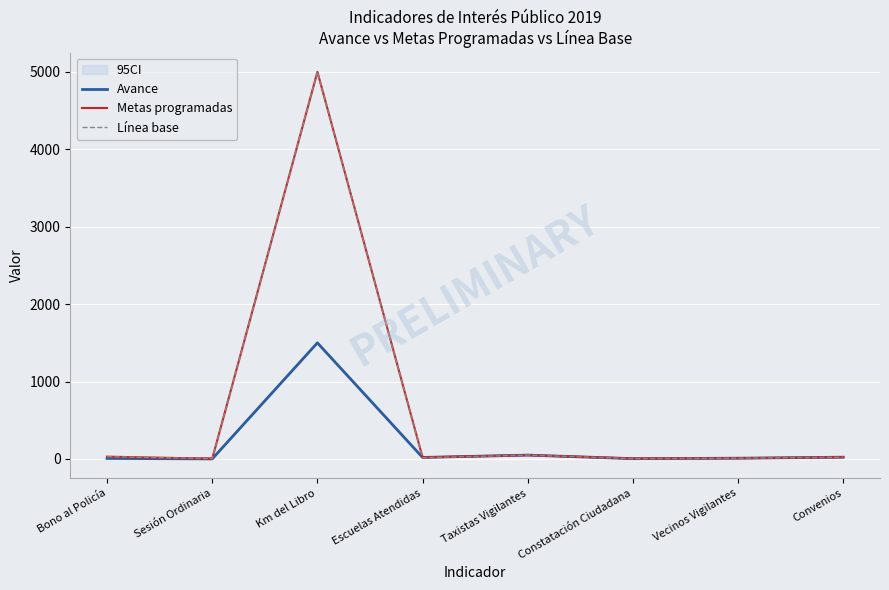

Between Taxistas Vigilantes and Constatación Ciudadana, which series saw the biggest shift?

Avance